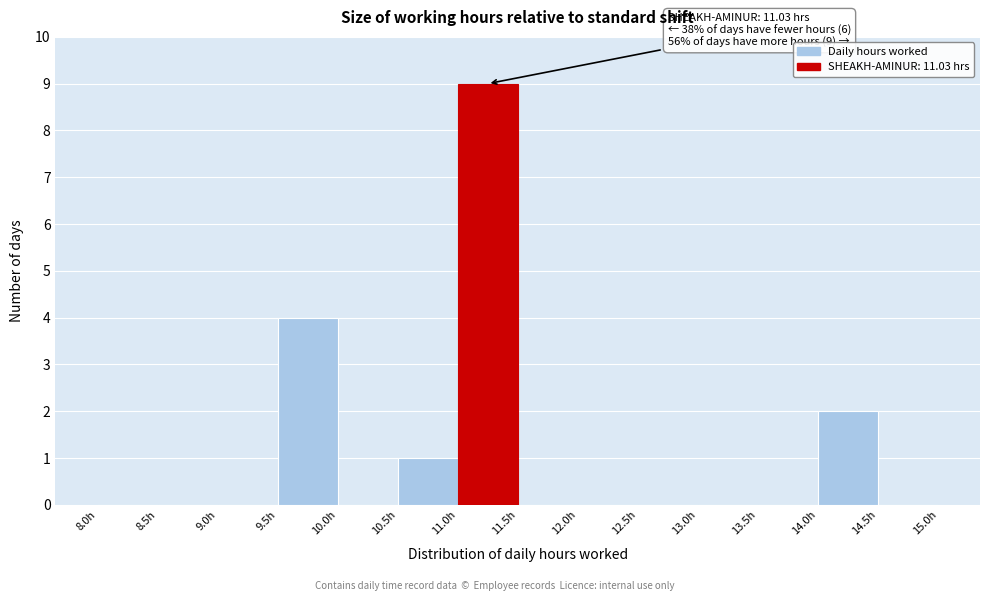

Over which range of the x-axis is the bar tallest?

11.0 to 11.5